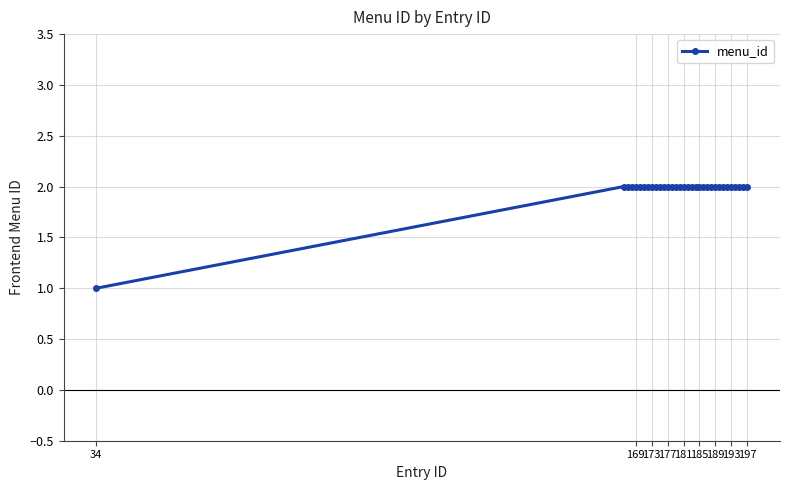

What is the value of the 32nd point from the left?

2